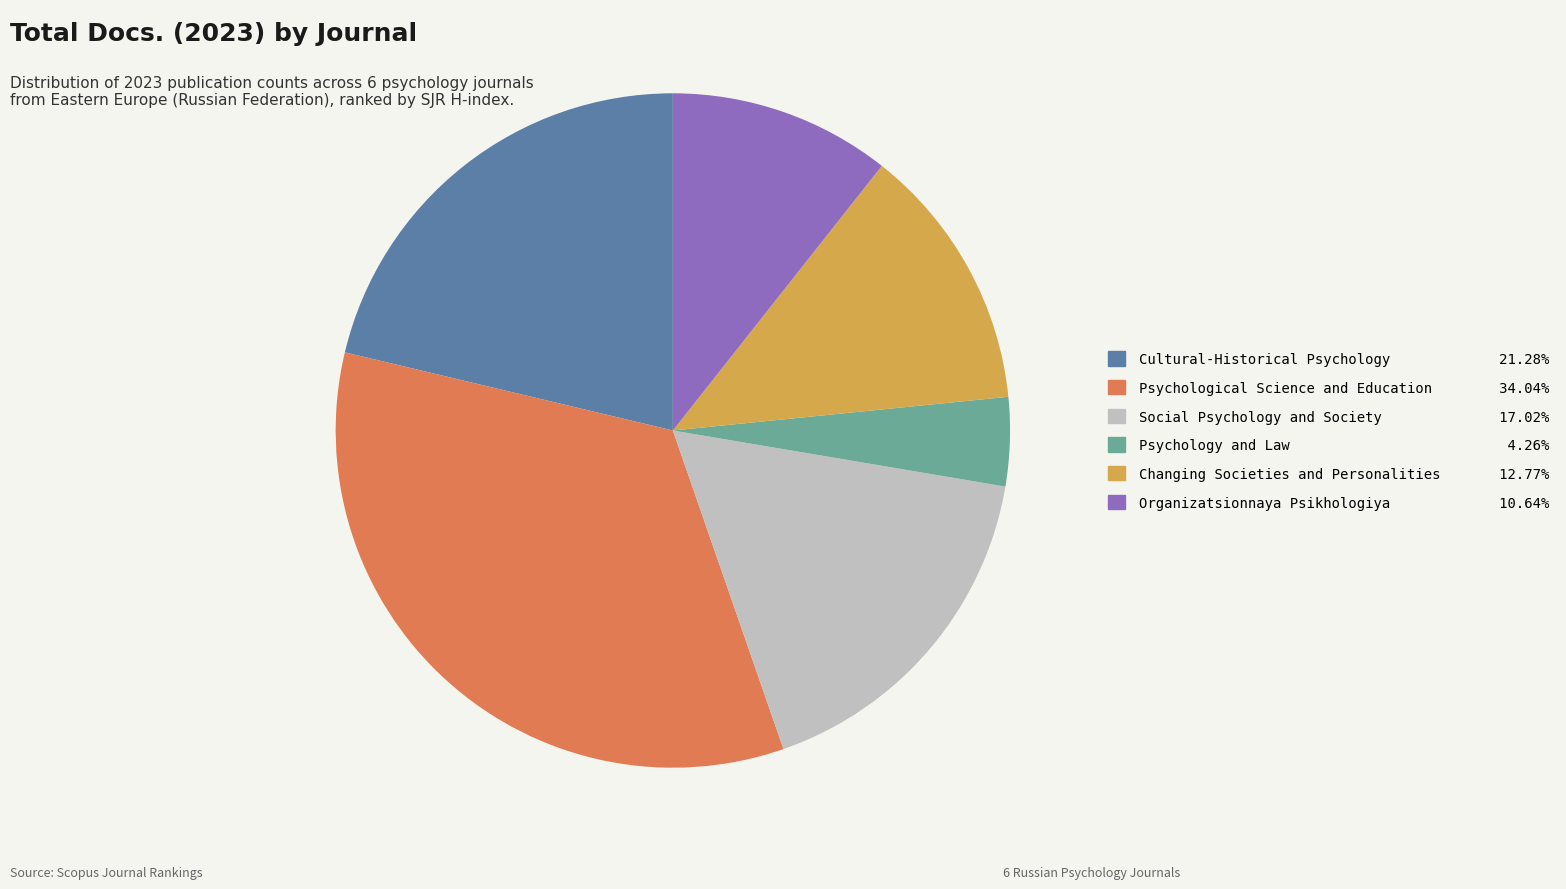

Does Cultural-Historical Psychology account for over 50% of the chart?

No